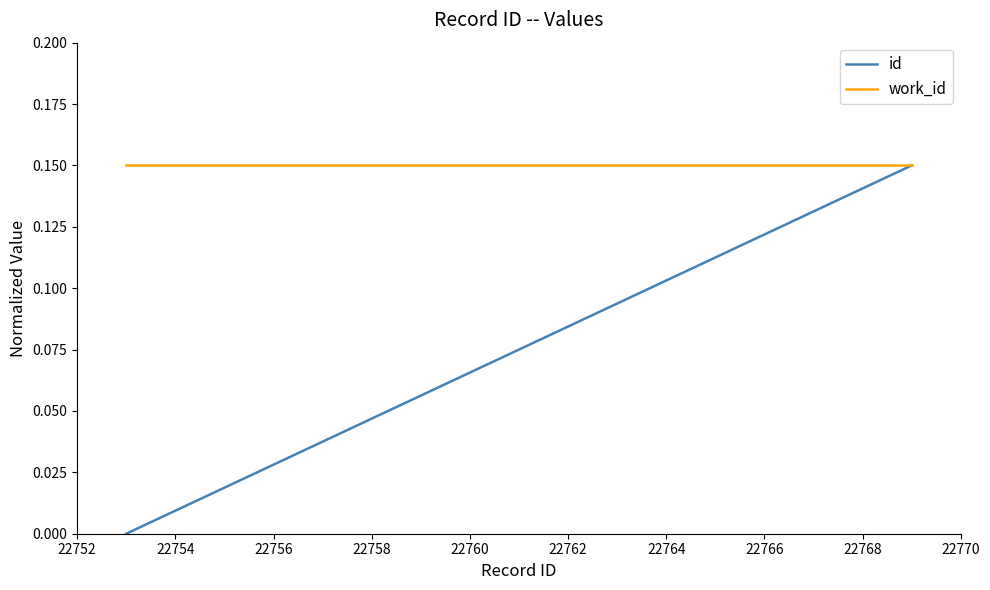

Rank the series by their average value, from lowest to highest.

id, work_id